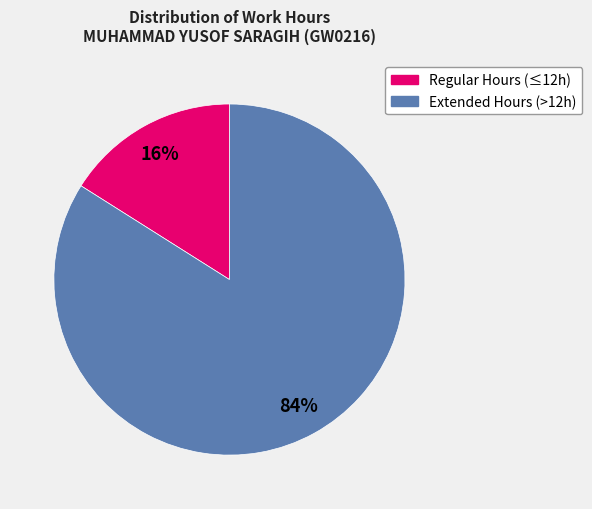

To the nearest percent, what percentage of the pie is Extended Hours (>12h)?

84%